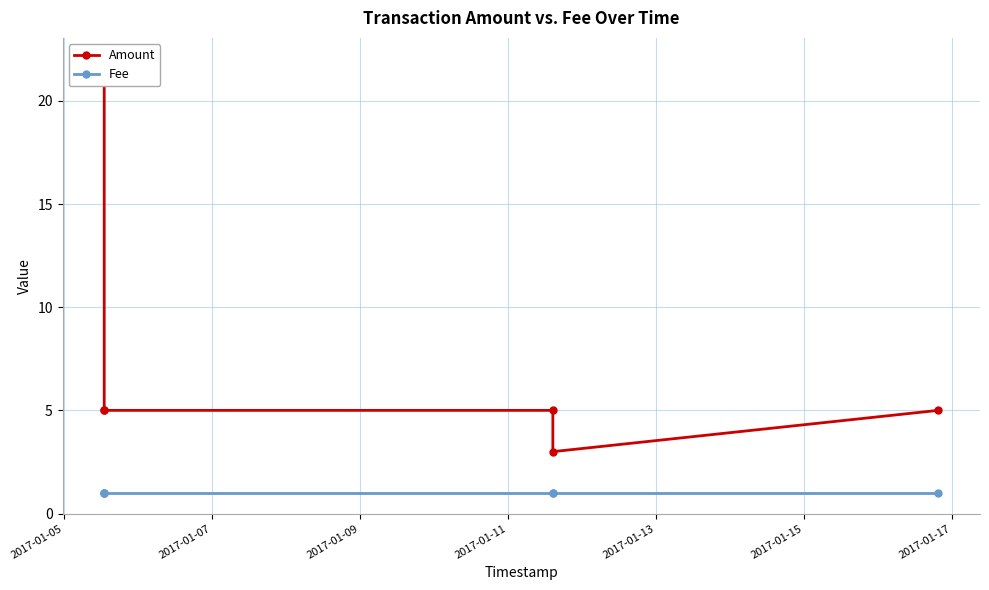

What are all the series names shown in the legend?

Amount, Fee